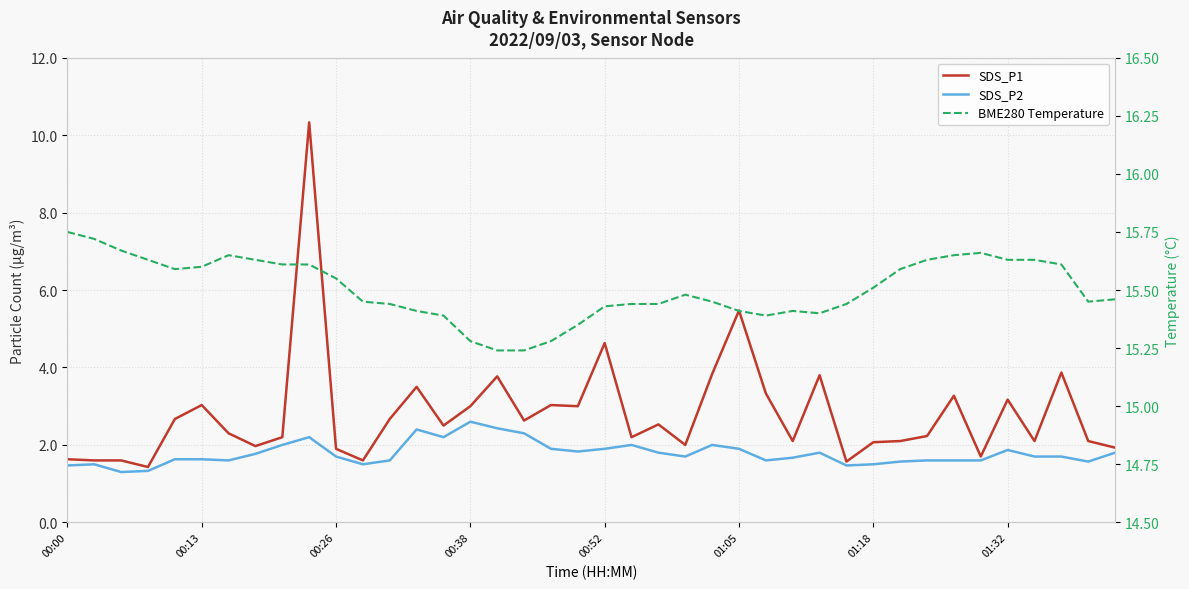

How many lines are shown in the chart?

3